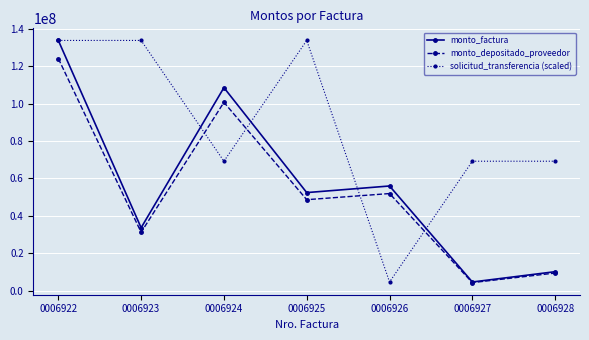

Which series changed the most between 0006923 and 0006928?

solicitud_transferencia (scaled)